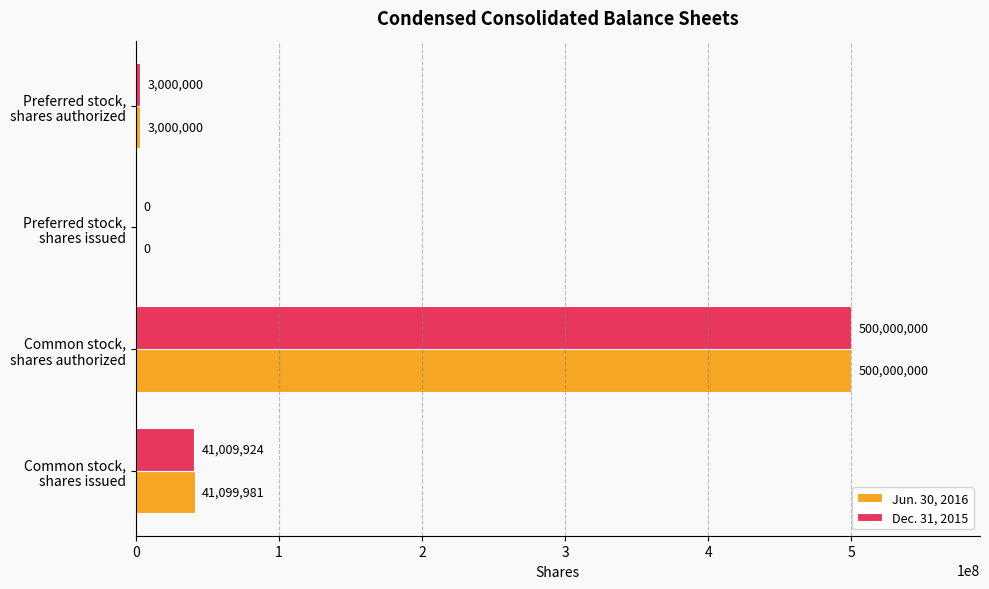

How many series are shown in this chart?

2